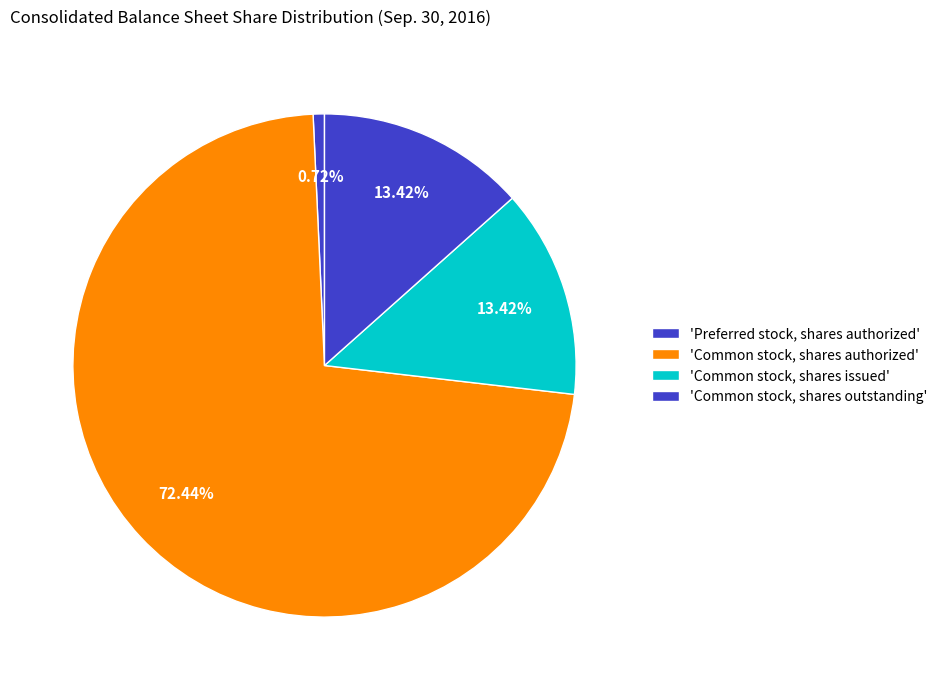

Count the number of slices in the pie.

4